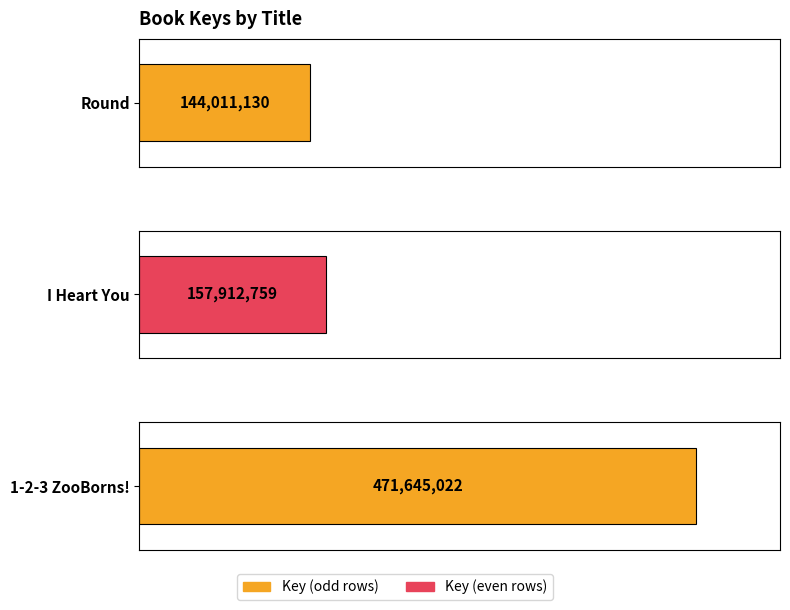

What is the sum of all values?

773568911